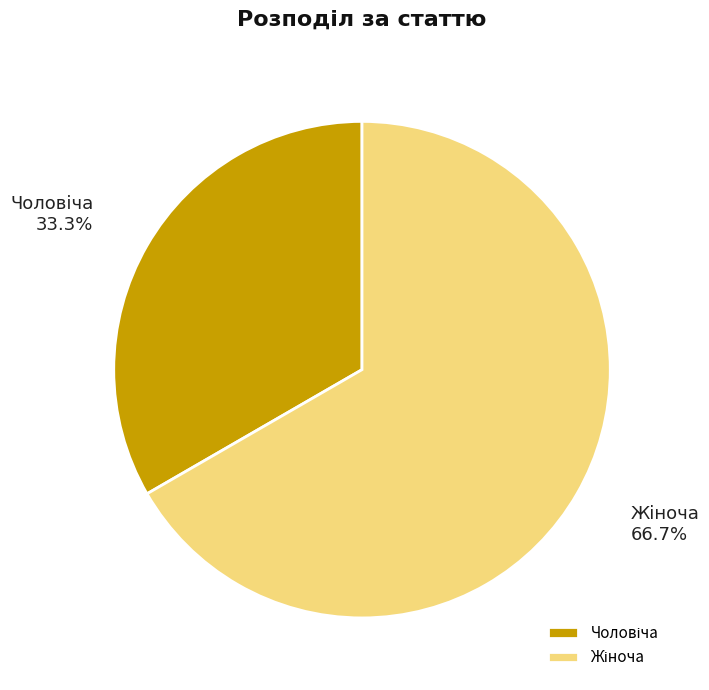

Is there a majority slice in this chart?

Yes